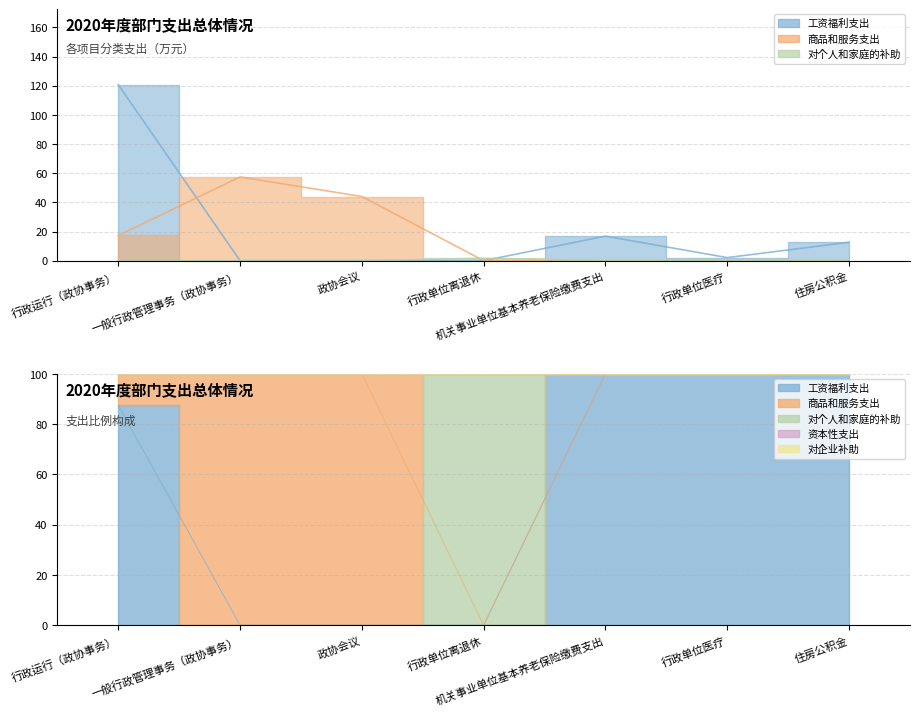

How many values in the 商品和服务支出 series exceed 0?

3